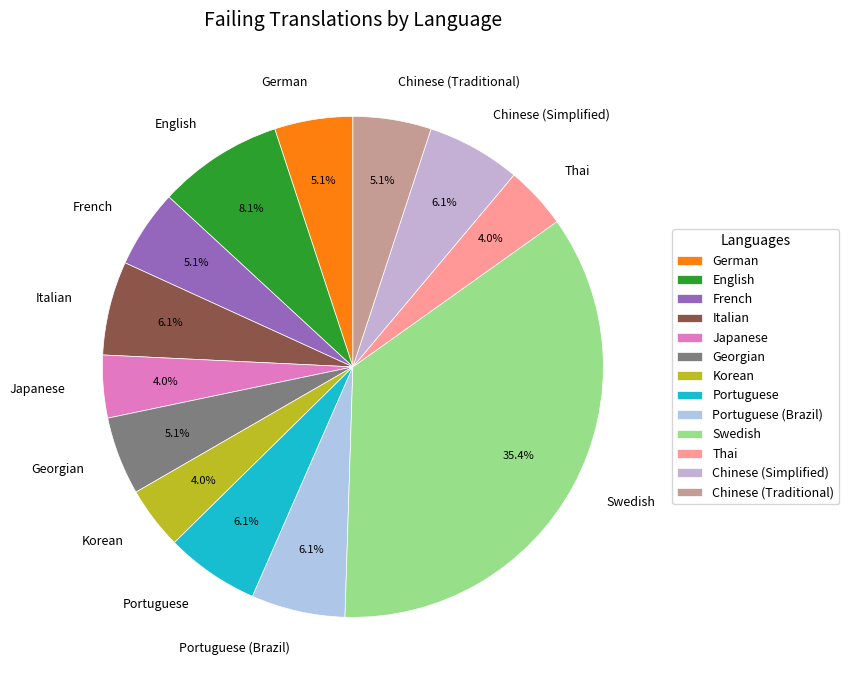

Is it true that Chinese (Traditional) is 13% of the pie?

False